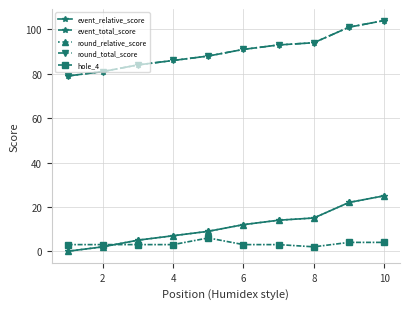

Is this an area chart (filled region under the line)?

No